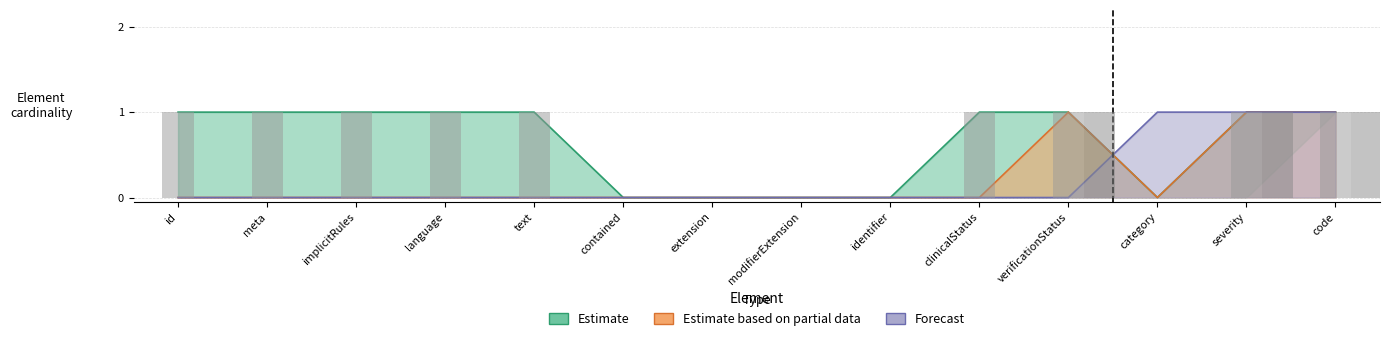

How many values in the Estimate series are below 1?

5